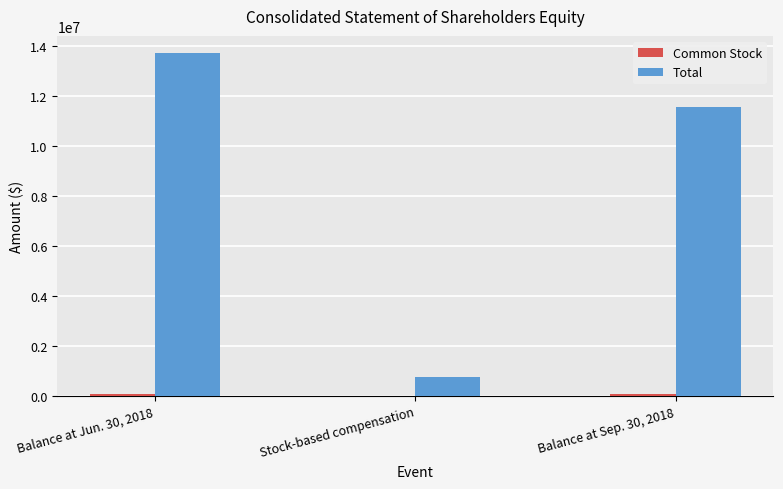

Which series has the widest spread of values?

Total